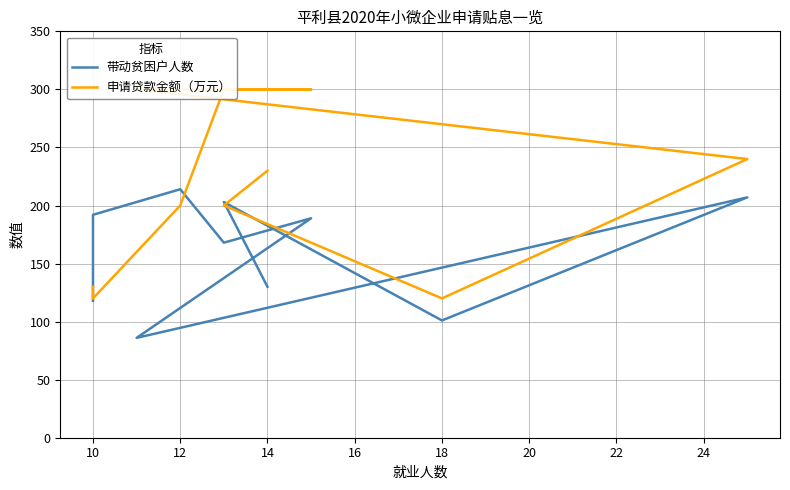

Reading left to right, list all the values displayed in this chart.

带动贫困户人数: 118	192	214	168	189	86	207	101	203	130
申请贷款金额（万元）: 130	120	200	300	300	300	240	120	200	230